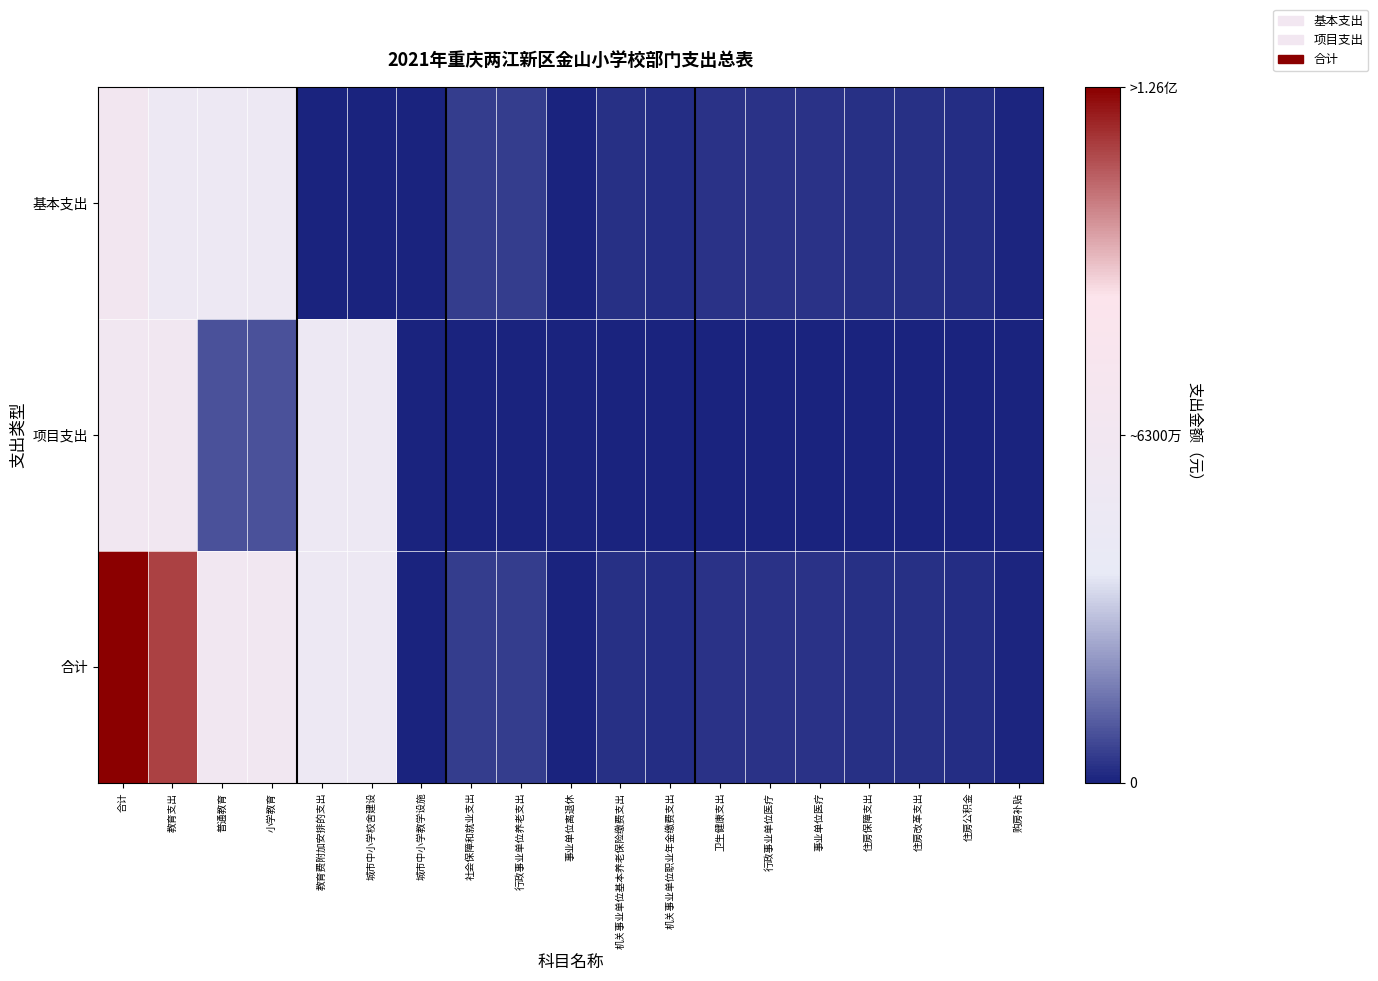

Which series changed the most between 城市中小学校舍建设 and 卫生健康支出?

项目支出